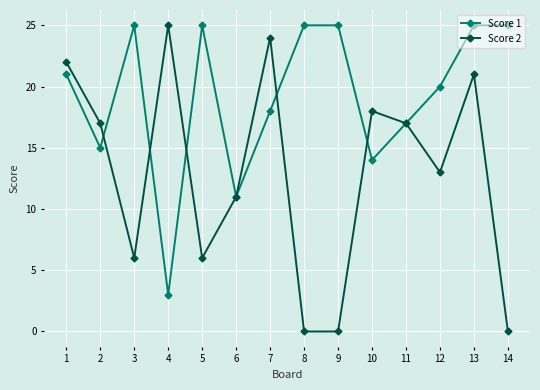

At which category is the sum across all series the highest?

13